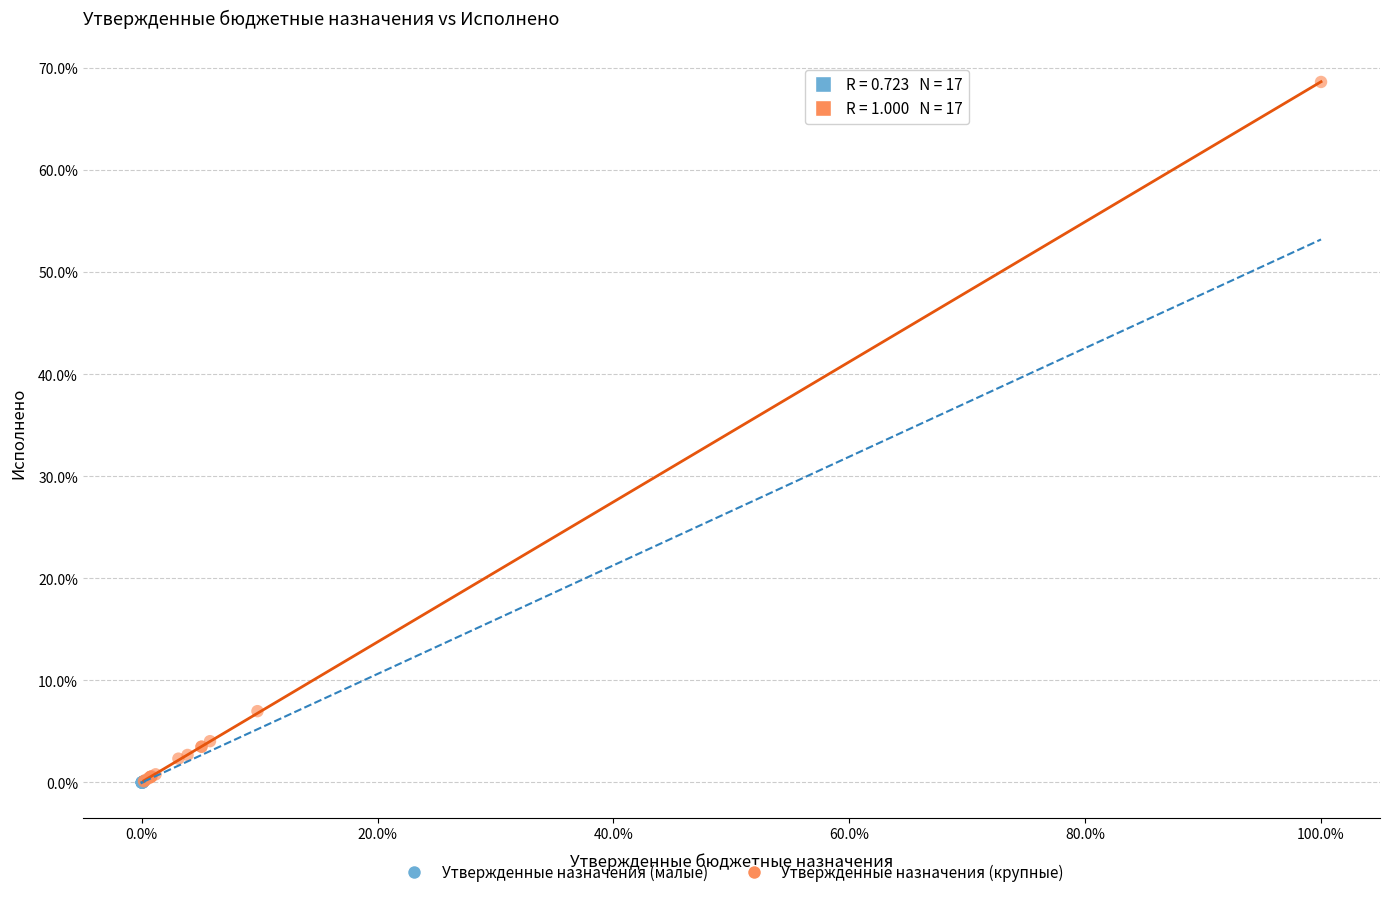

Which series reaches the maximum Y coordinate?

Утвержденные назначения (крупные)